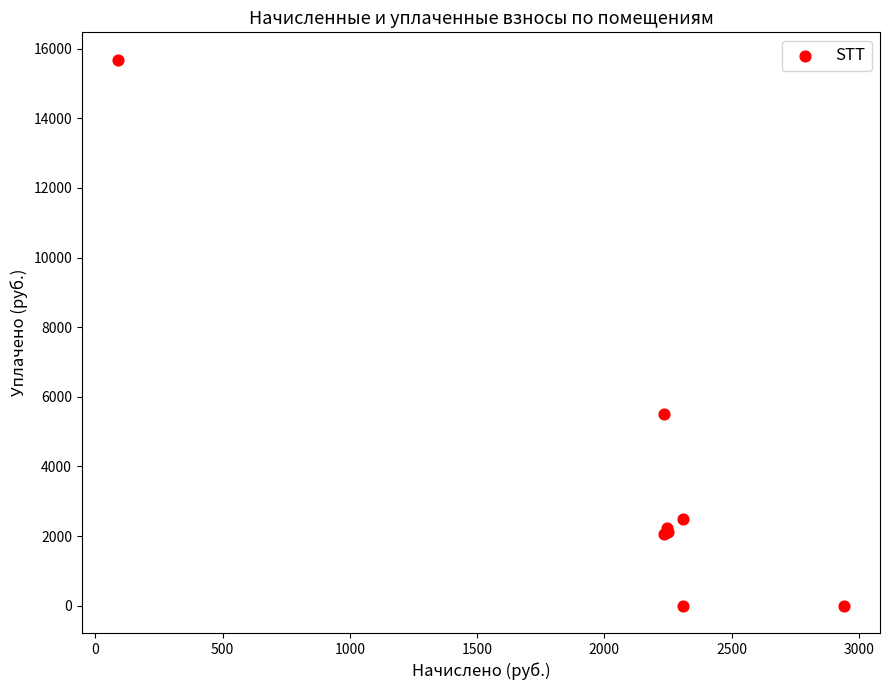

What Y value in the scatter plot is closest to 7843?

5500.0